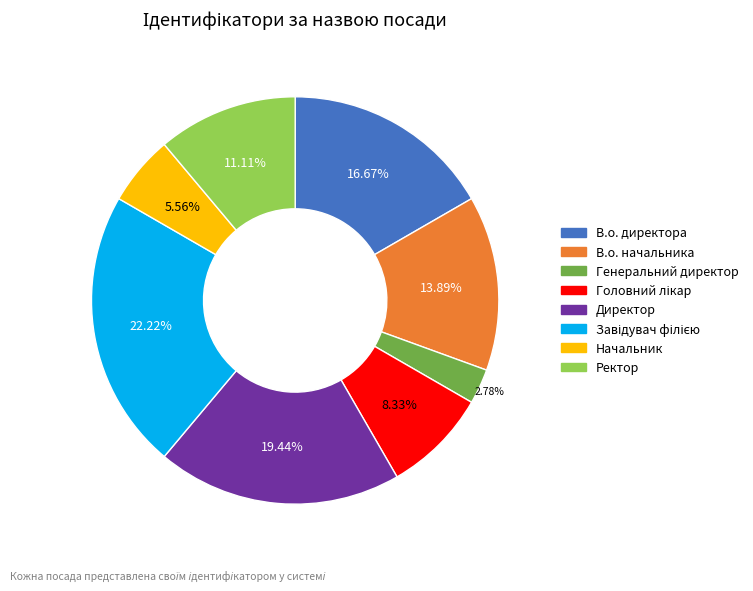

What percentage is the В.о. начальника slice, to the nearest percent?

14%